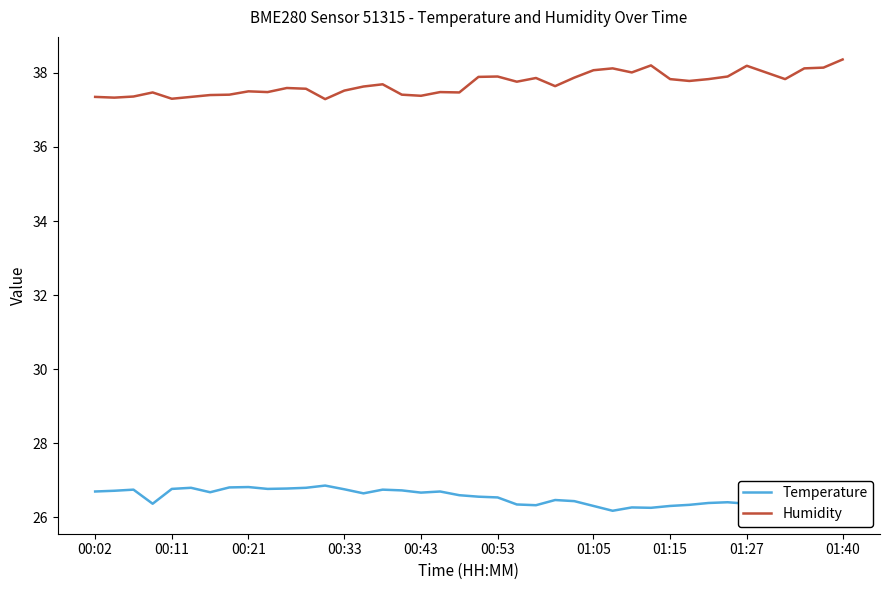

True or false: Humidity and Temperature intersect in this chart.

False